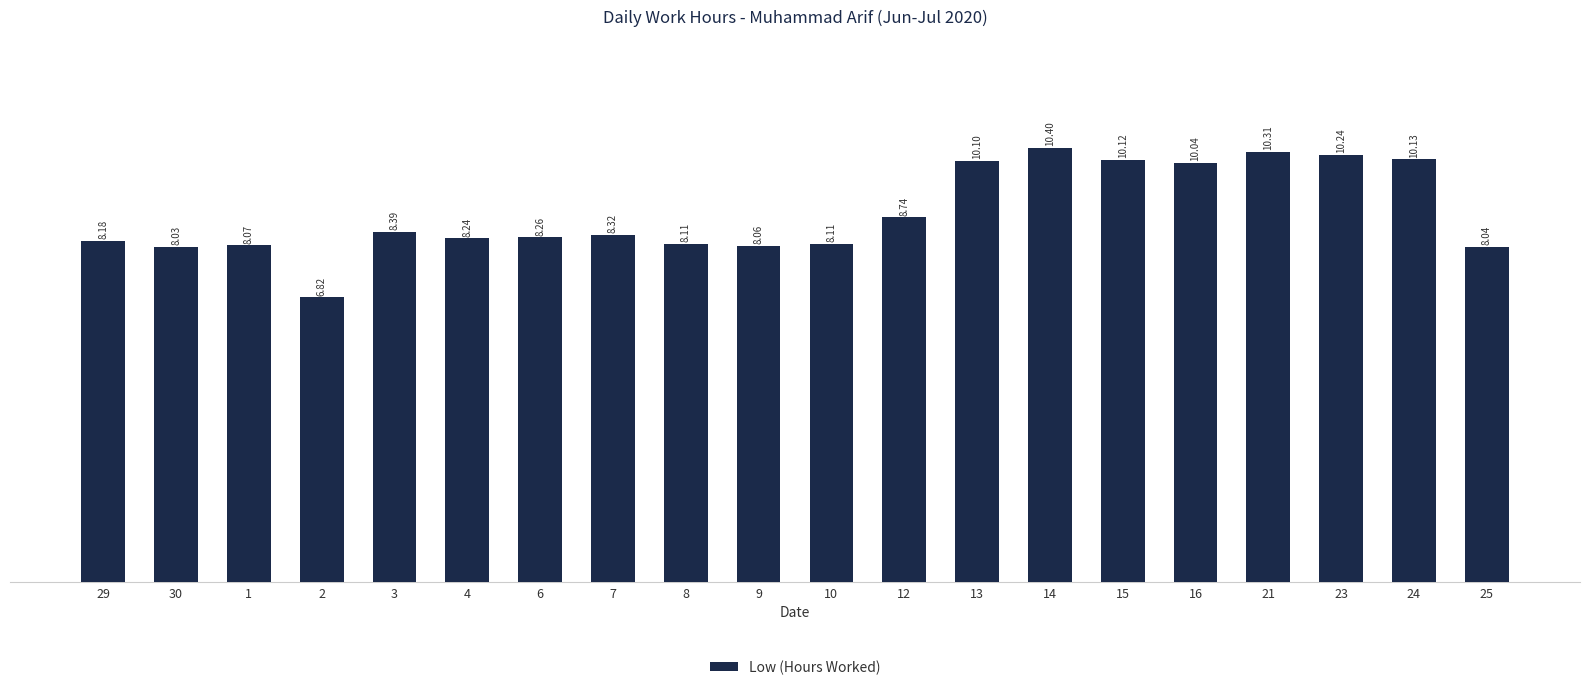

At which label does the data first exceed 8?

29